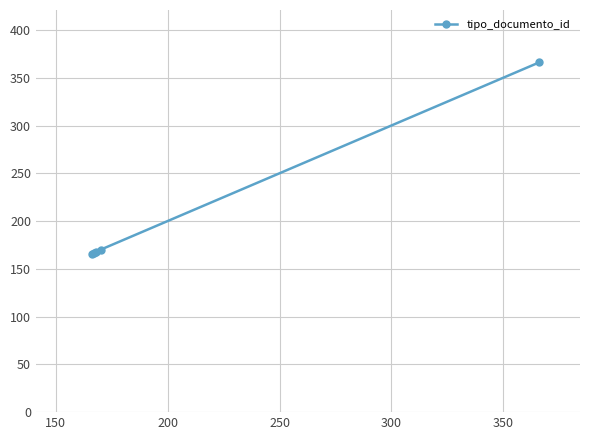

What is the value of the 2nd point from the left?

167